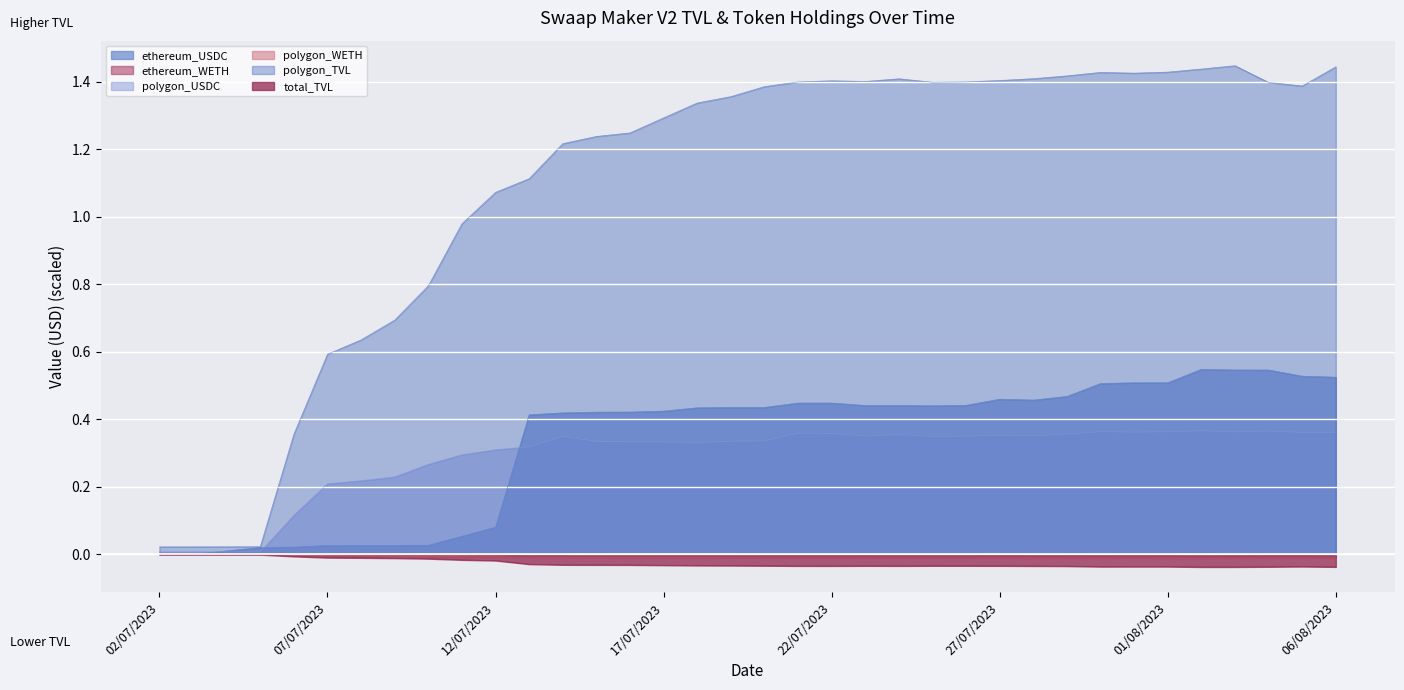

What is the label of the 21st point from the left?

22/07/2023